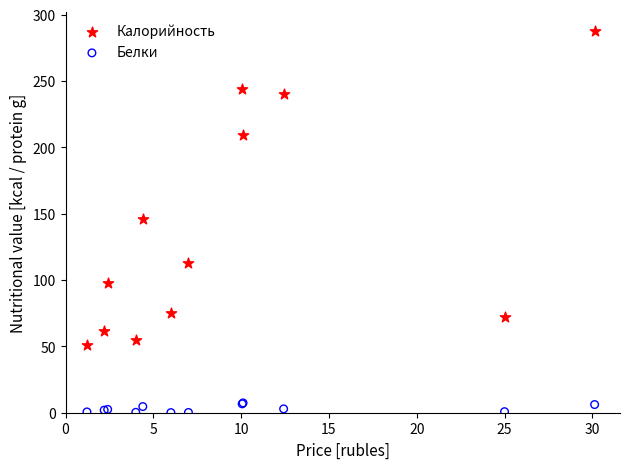

Which series contains the highest Y value?

Калорийность